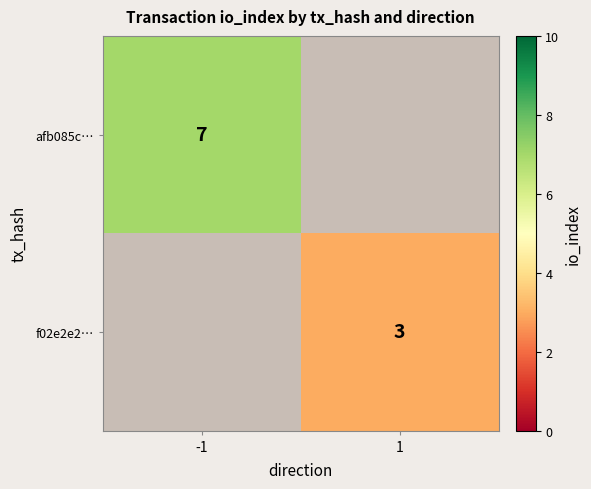

Is the value of afb085c… at -1 greater than the value of f02e2e2… at 1?

Yes